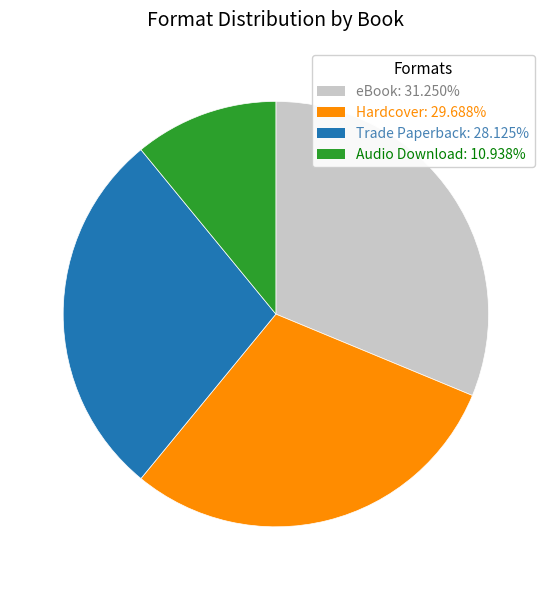

Count the number of slices in the pie.

4